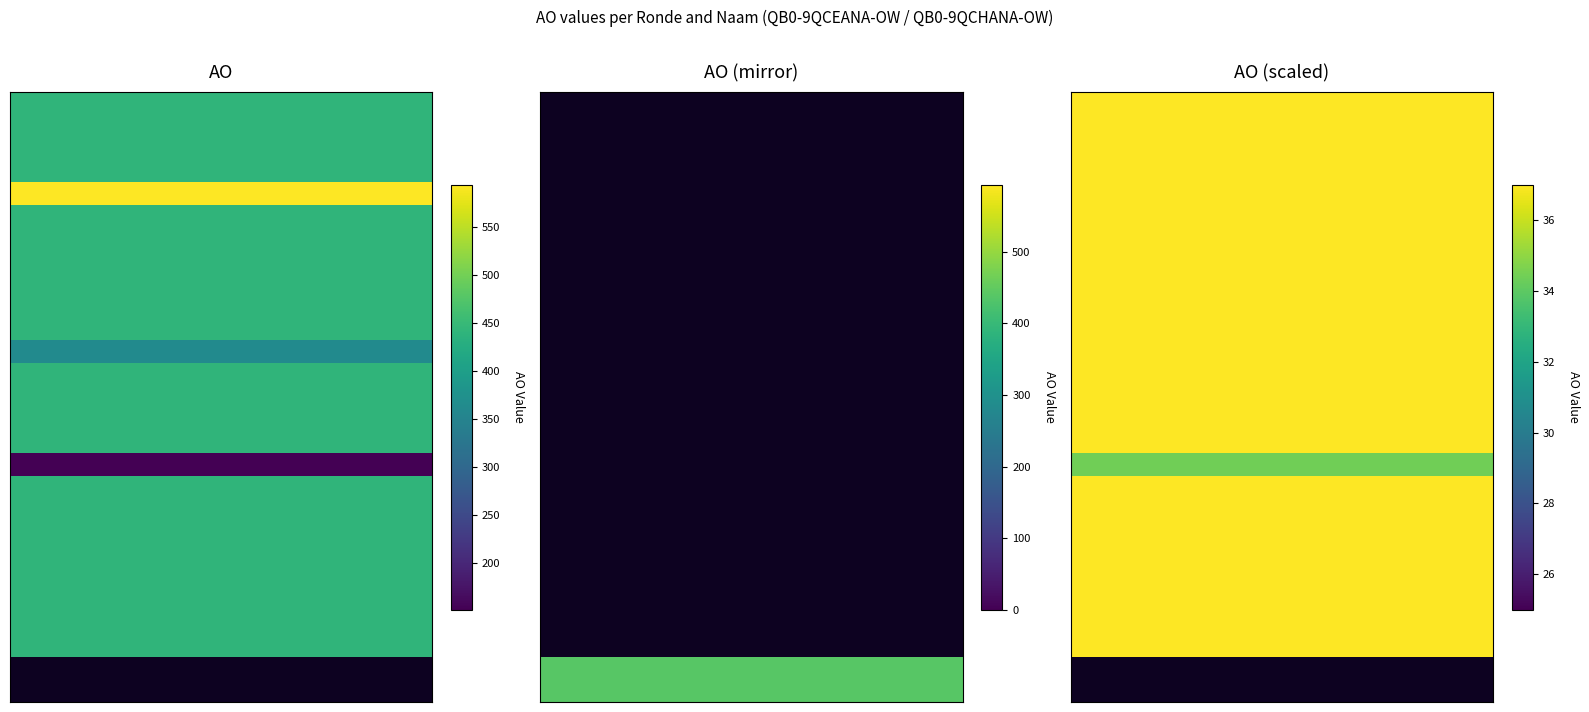

How many categories are shown in the chart?

25